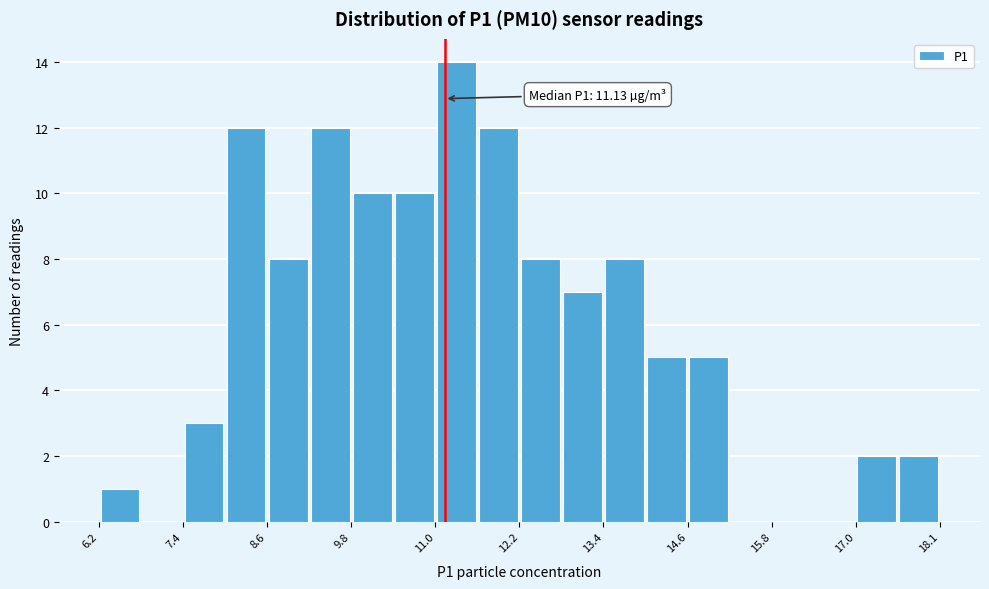

Around what value on the x-axis is the tallest bar? Give the approximate position of its centre, as read against the axis.

11.2